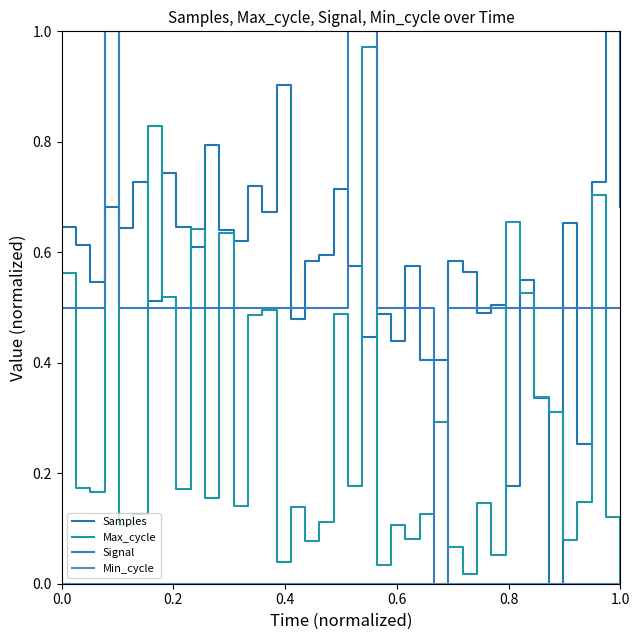

Does the chart display data point markers on the line(s)?

No